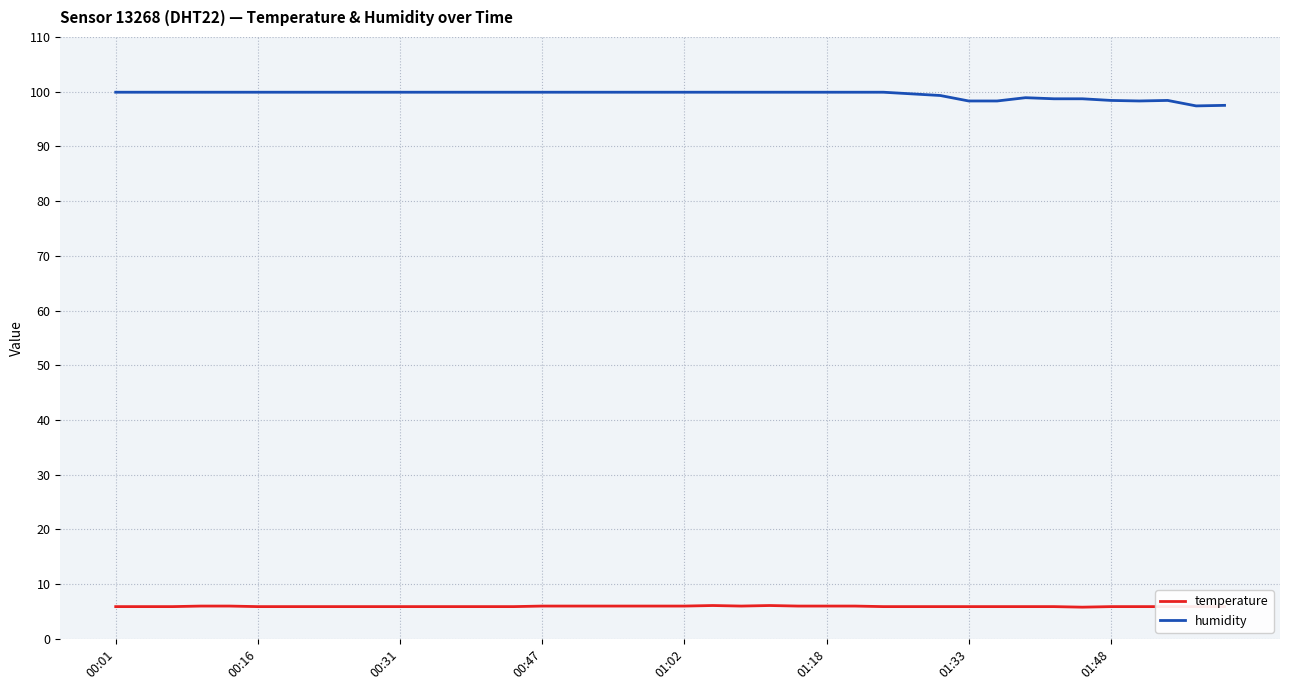

How many lines are shown in the chart?

2